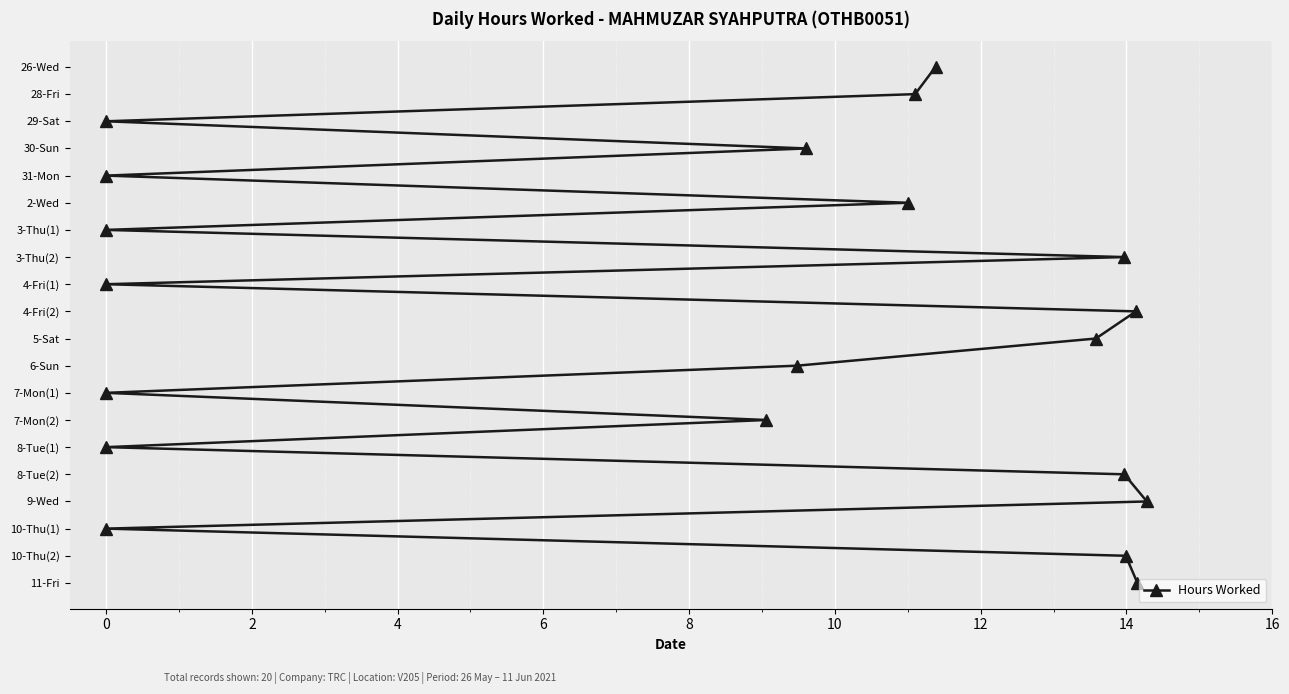

How many data points does each series have?

20